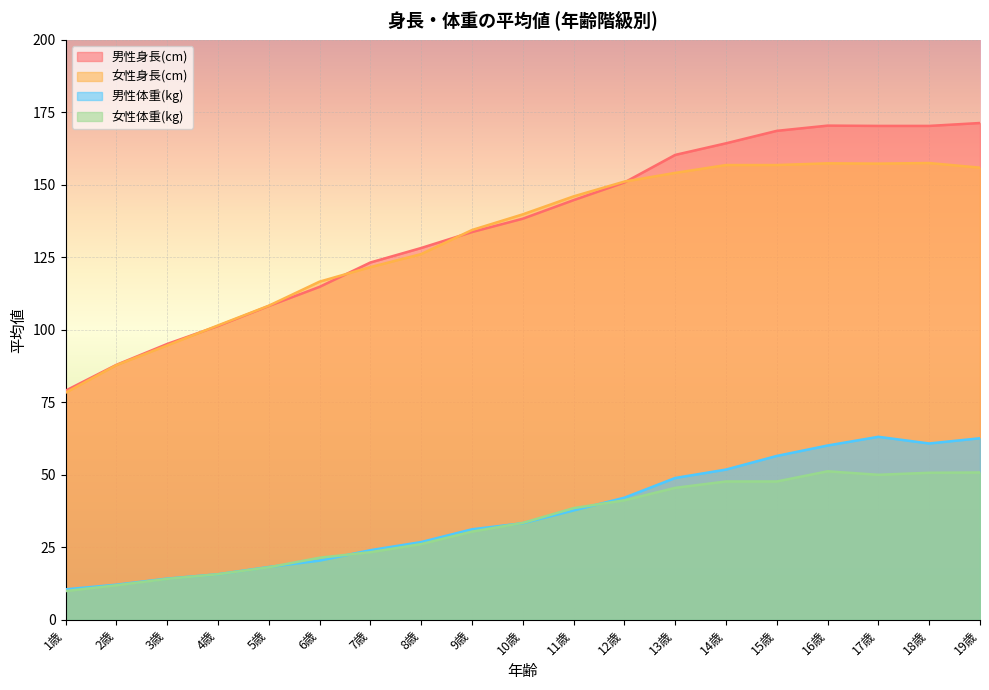

Which series changed the most between 9歳 and 13歳?

男性身長(cm)